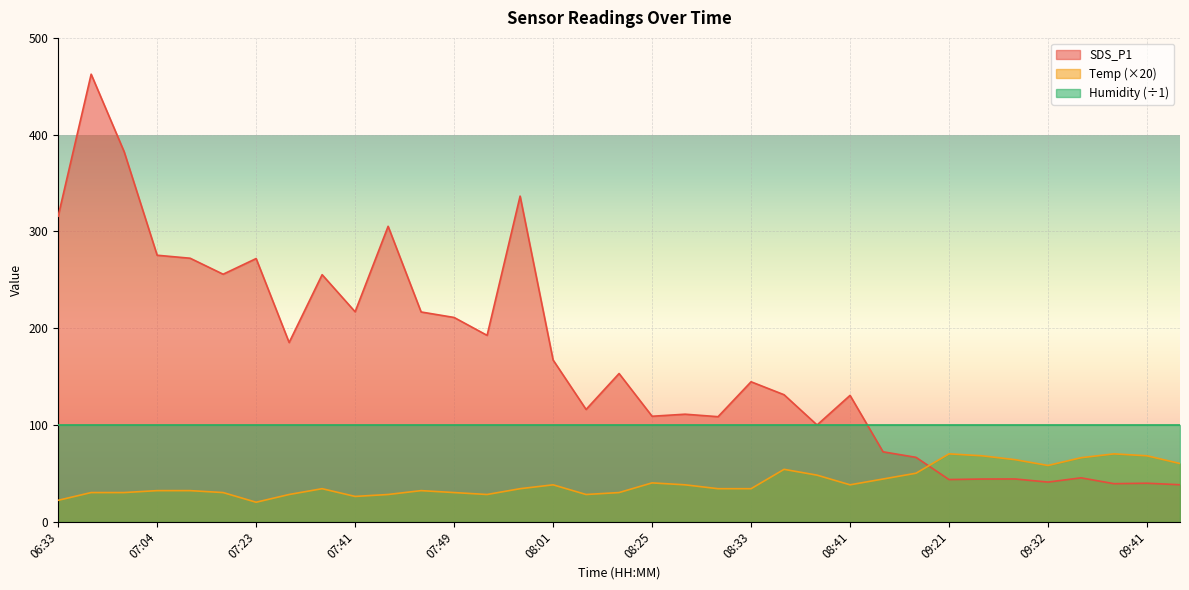

Count the number of data series in this chart.

3